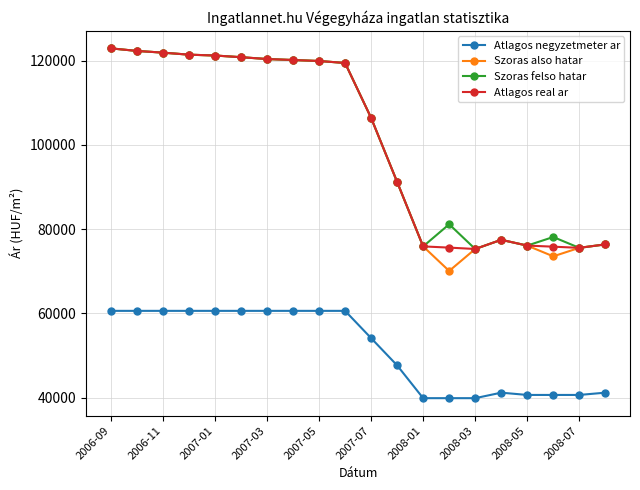

At how many categories does at least one series exceed 56029?

20